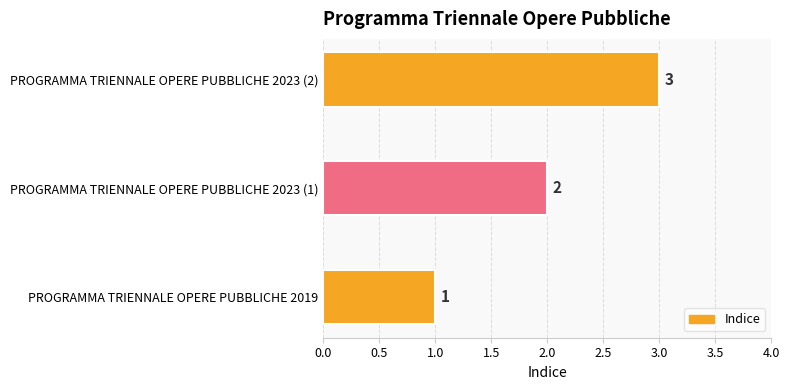

Is it true that the value at PROGRAMMA TRIENNALE OPERE PUBBLICHE 2023 (2) is 3?

True